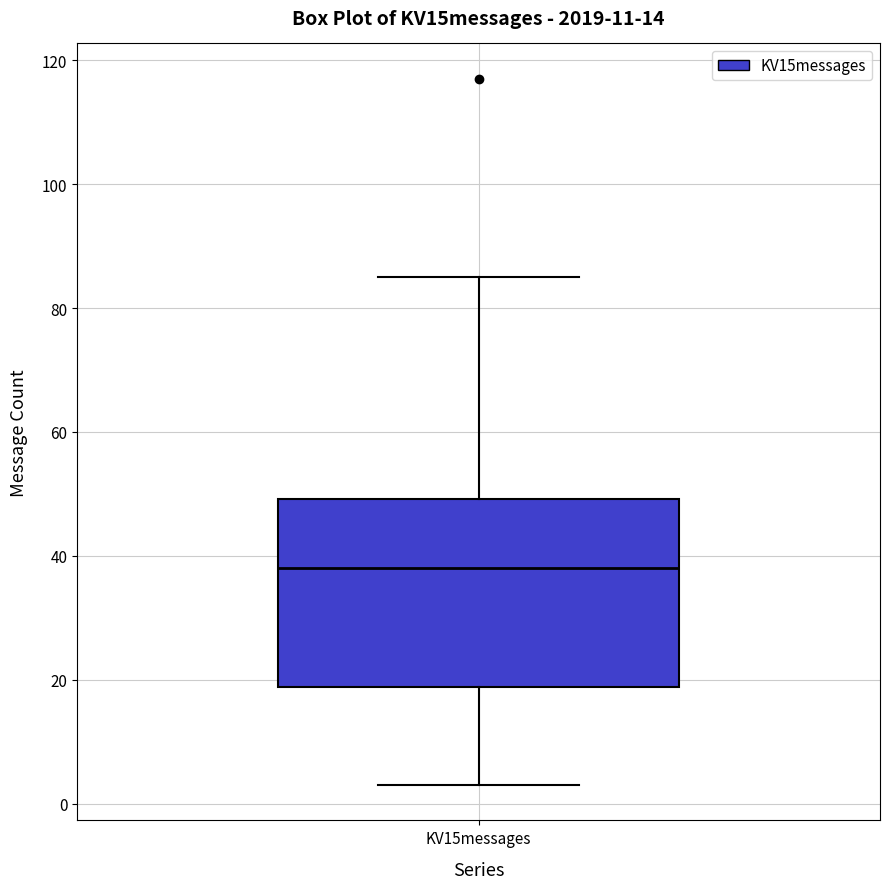

Where is the upper edge of the box for KV15messages on the y-axis? The values are not printed on the chart, so give them approximately, as read against the axis.

50